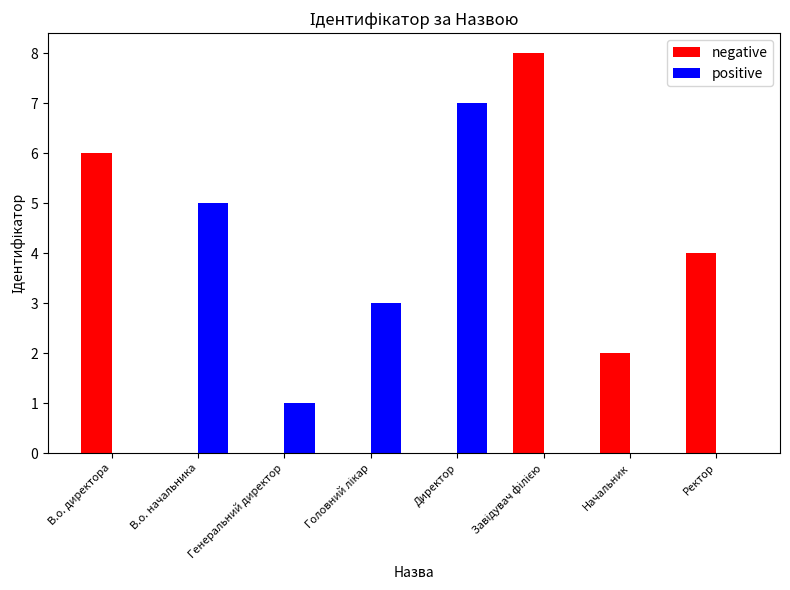

Which series has the largest total across all categories?

negative